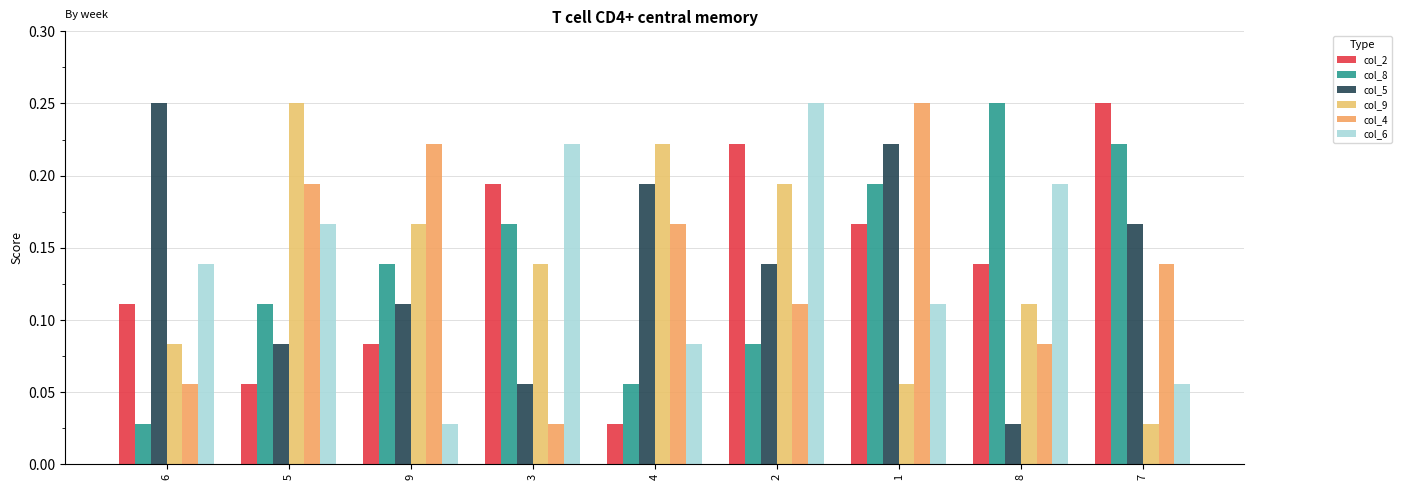

Rank the series at 1 from highest to lowest value.

col_4, col_5, col_8, col_2, col_6, col_9